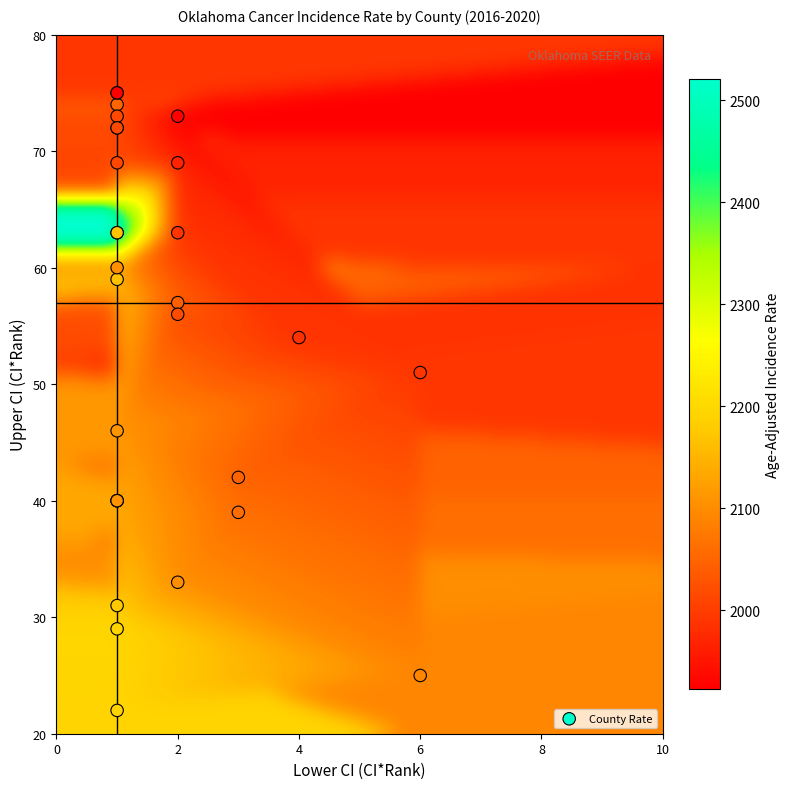

What Y value in the scatter plot is closest to 48?

46